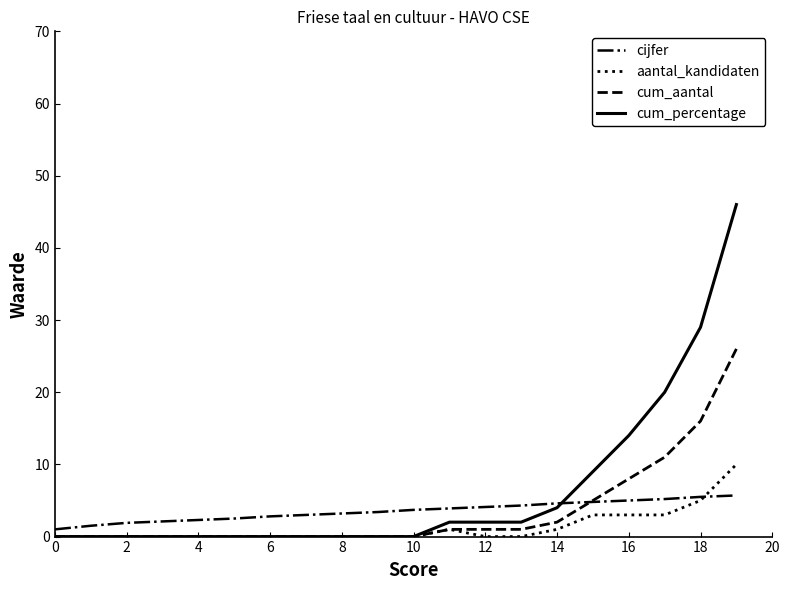

What are all the series names shown in the legend?

cijfer, aantal_kandidaten, cum_aantal, cum_percentage